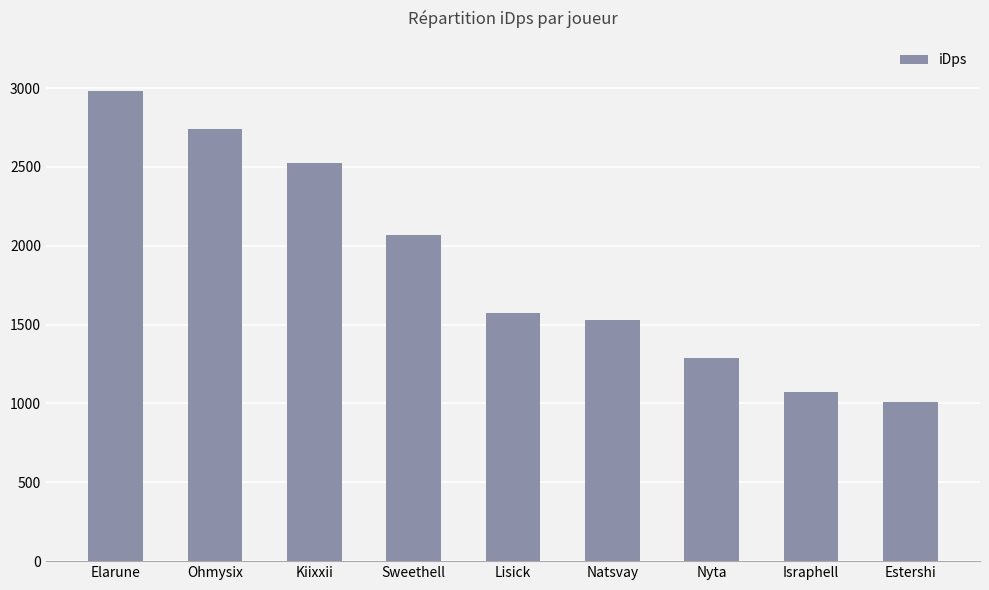

Where is the data nearest to the value 1994?

Sweethell